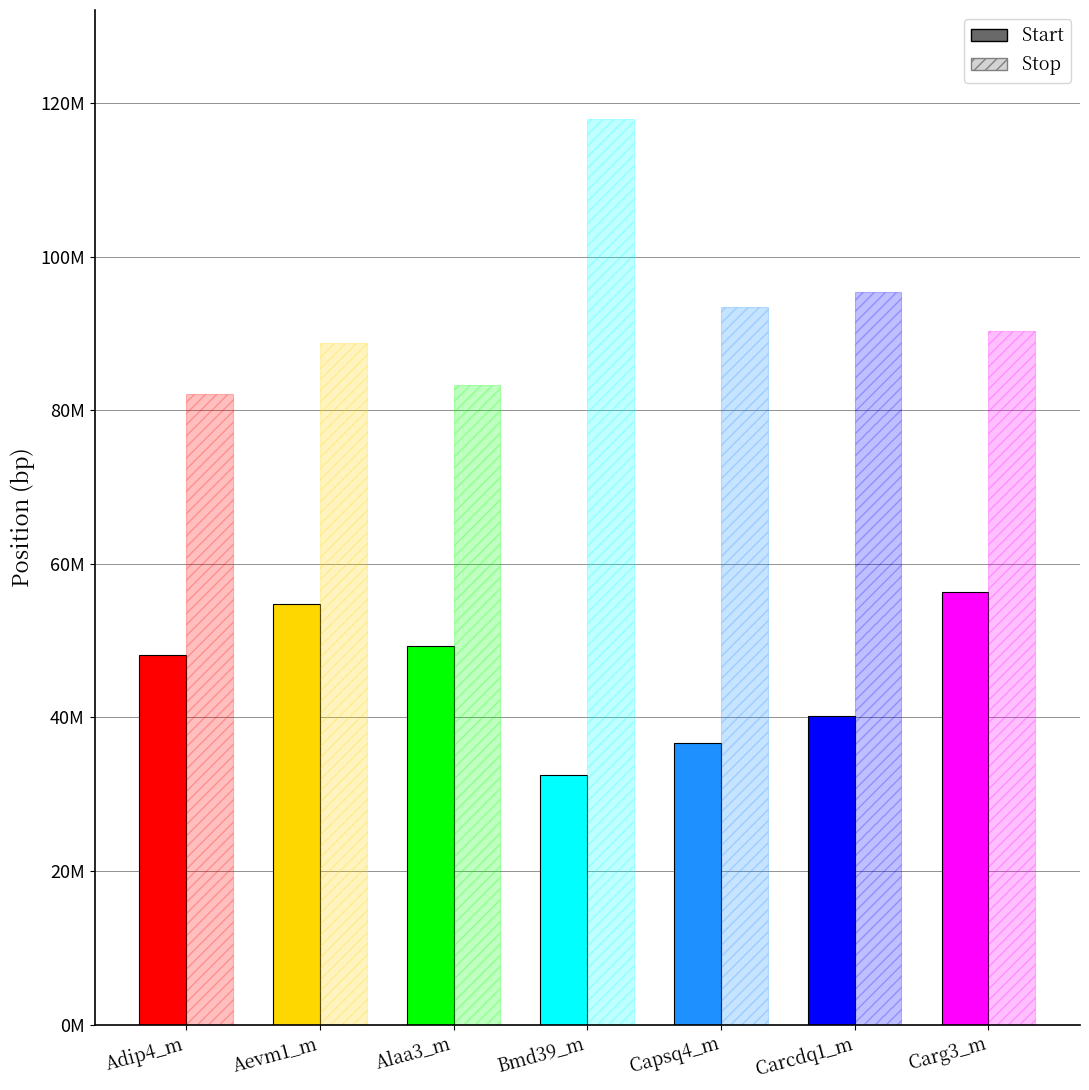

What is the greatest value displayed?

117965439